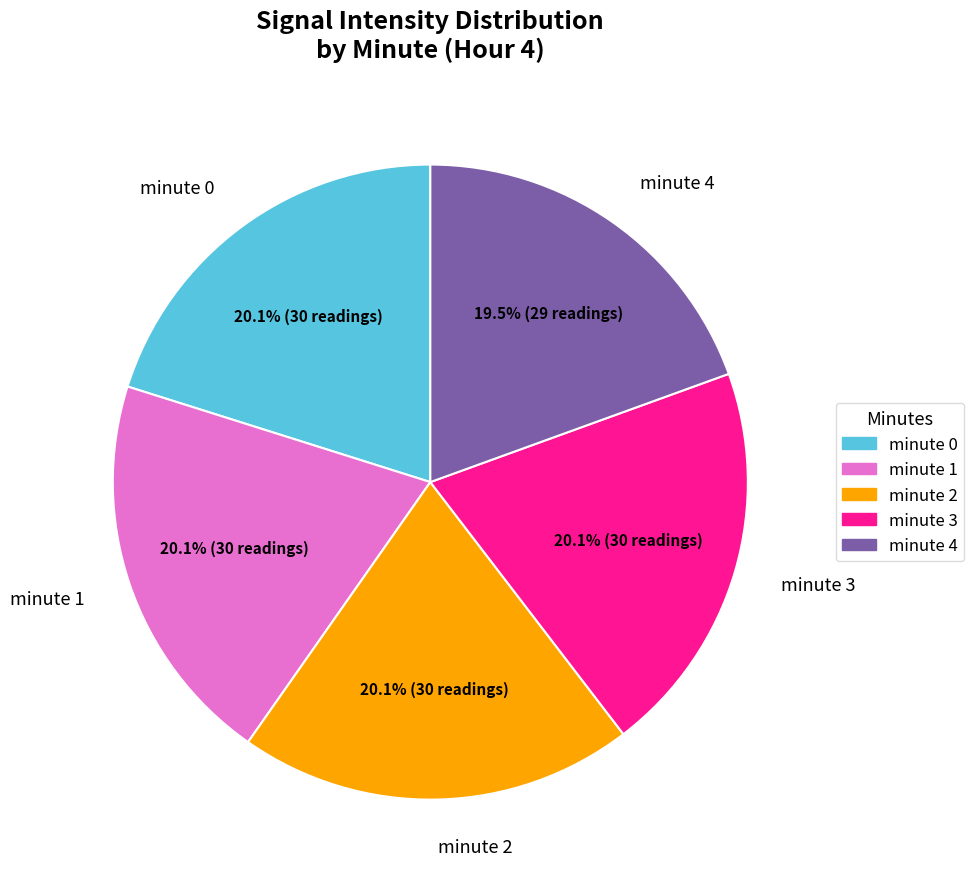

Is minute 3 the majority of the pie?

No